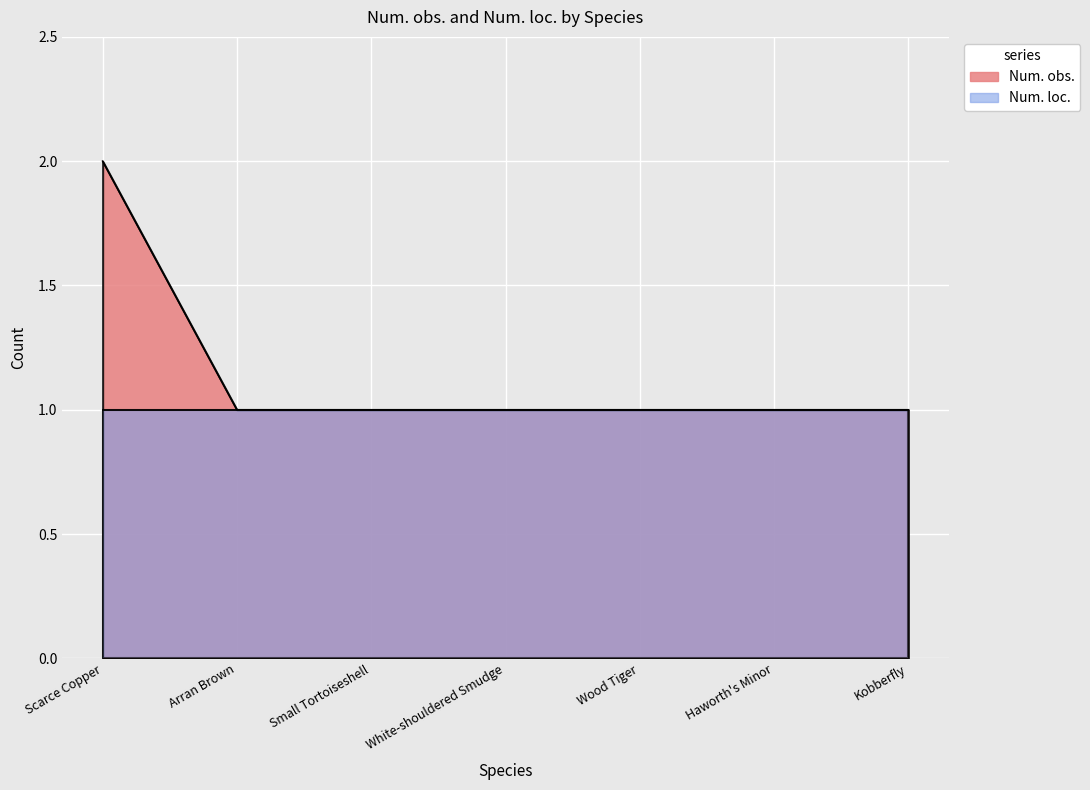

What is the sum of the values at White-shouldered Smudge and Wood Tiger?

2